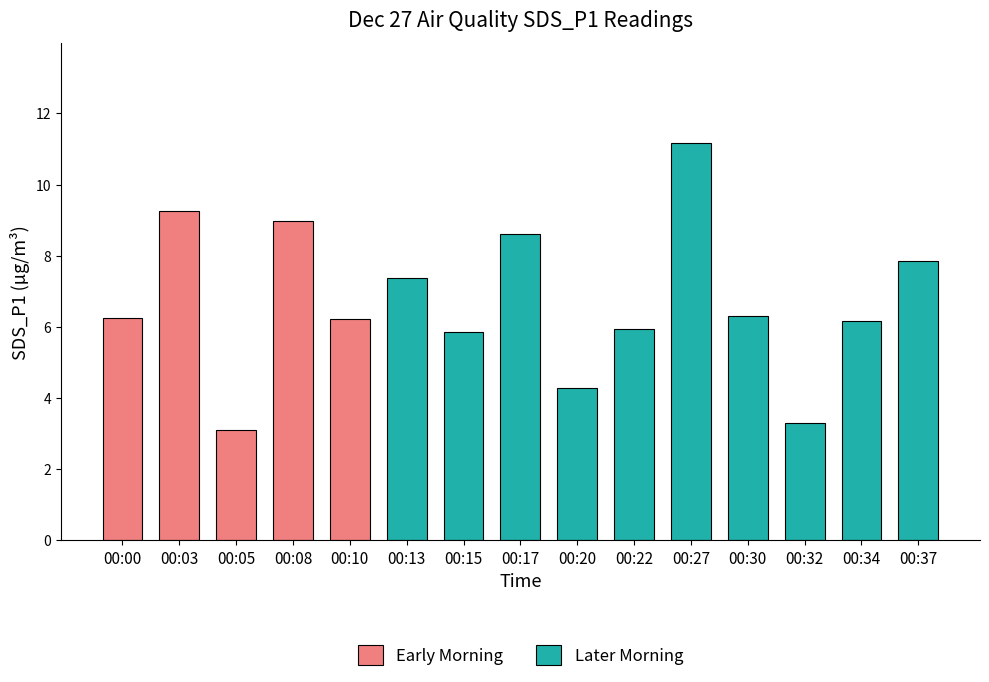

Count the number of values greater than 6.

10